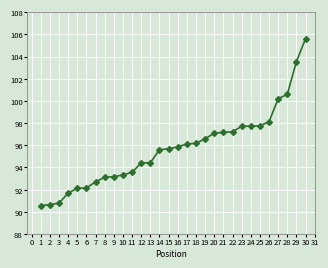

What is the ratio of the value at 21 to the value at 23?

1.0